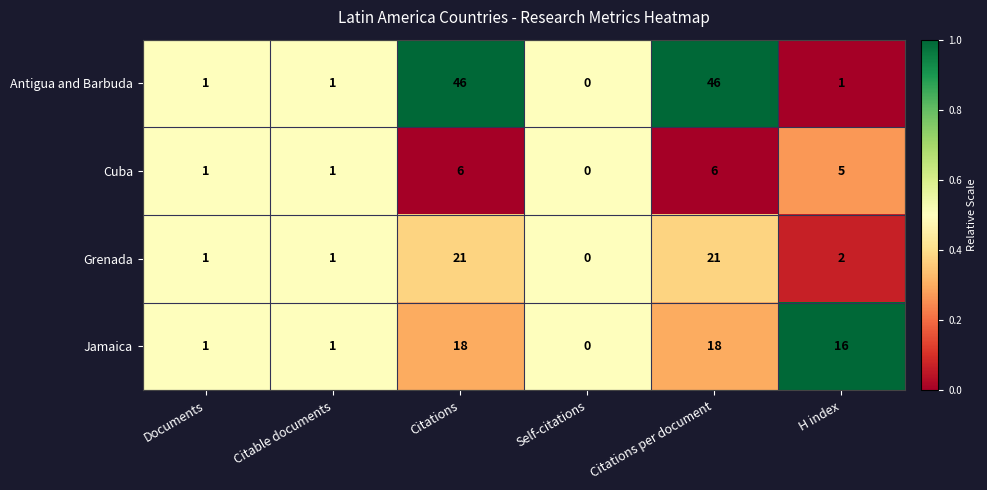

At how many categories does at least one series exceed 5?

3